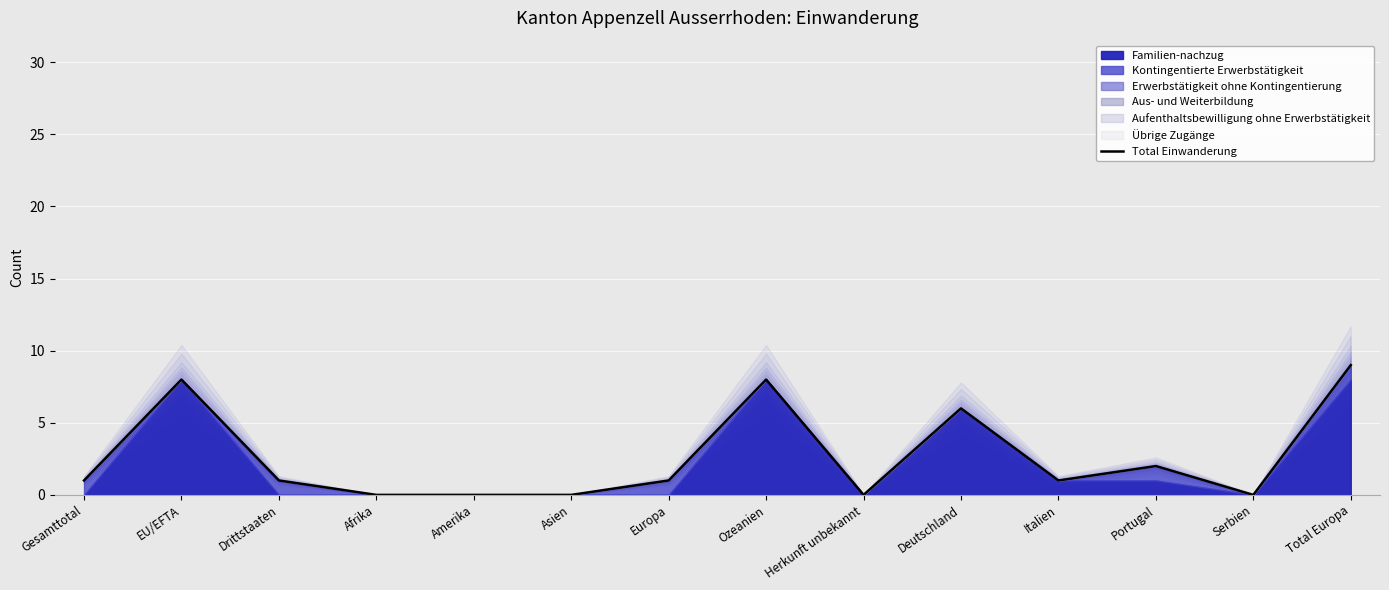

At which category does the chart reach its peak across all series?

Total Europa